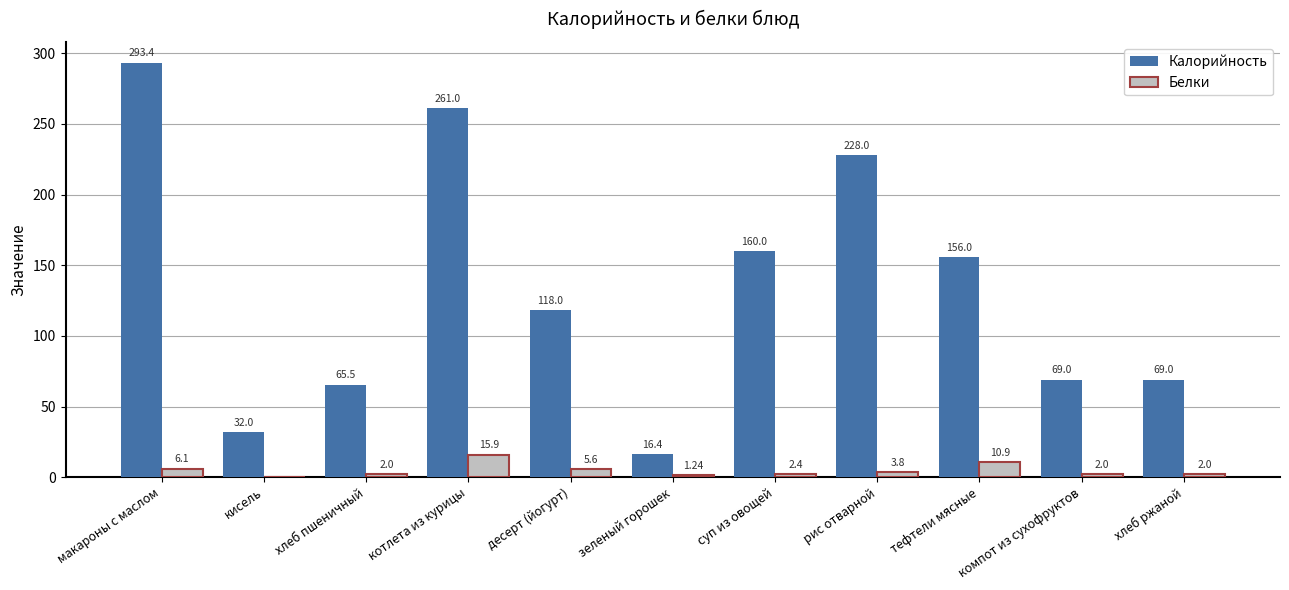

Is the value of Калорийность at кисель greater than the value of Белки at десерт (йогурт)?

Yes